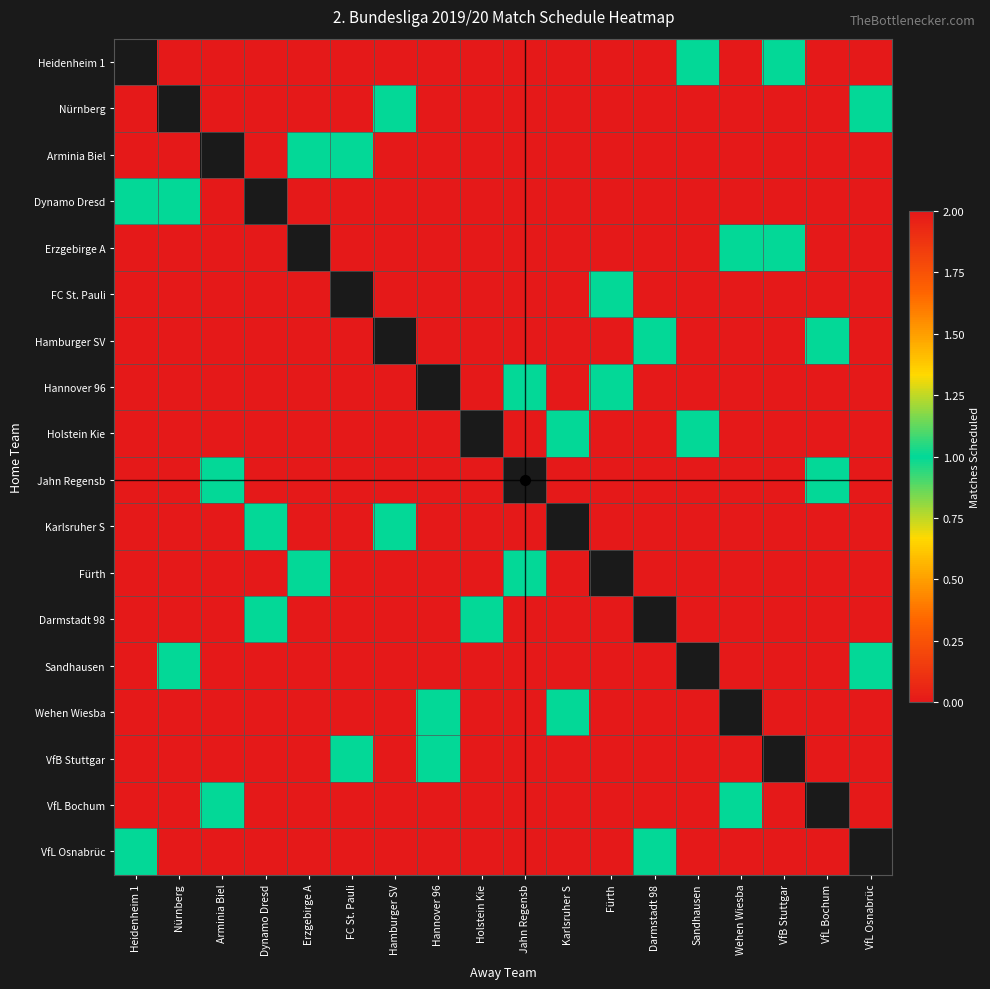

Count the number of data series in this chart.

18